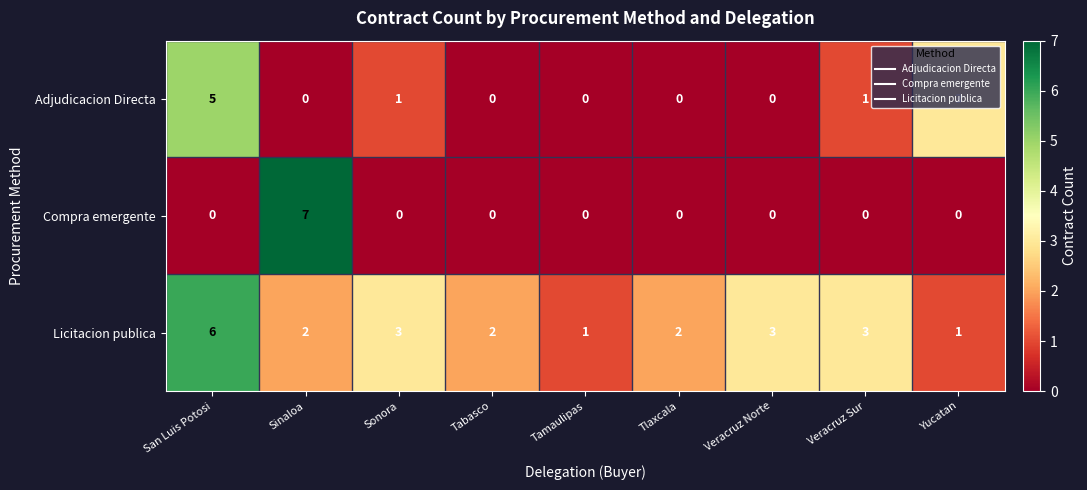

Rank the series by their maximum value, from lowest to highest.

Adjudicacion Directa, Licitacion publica, Compra emergente